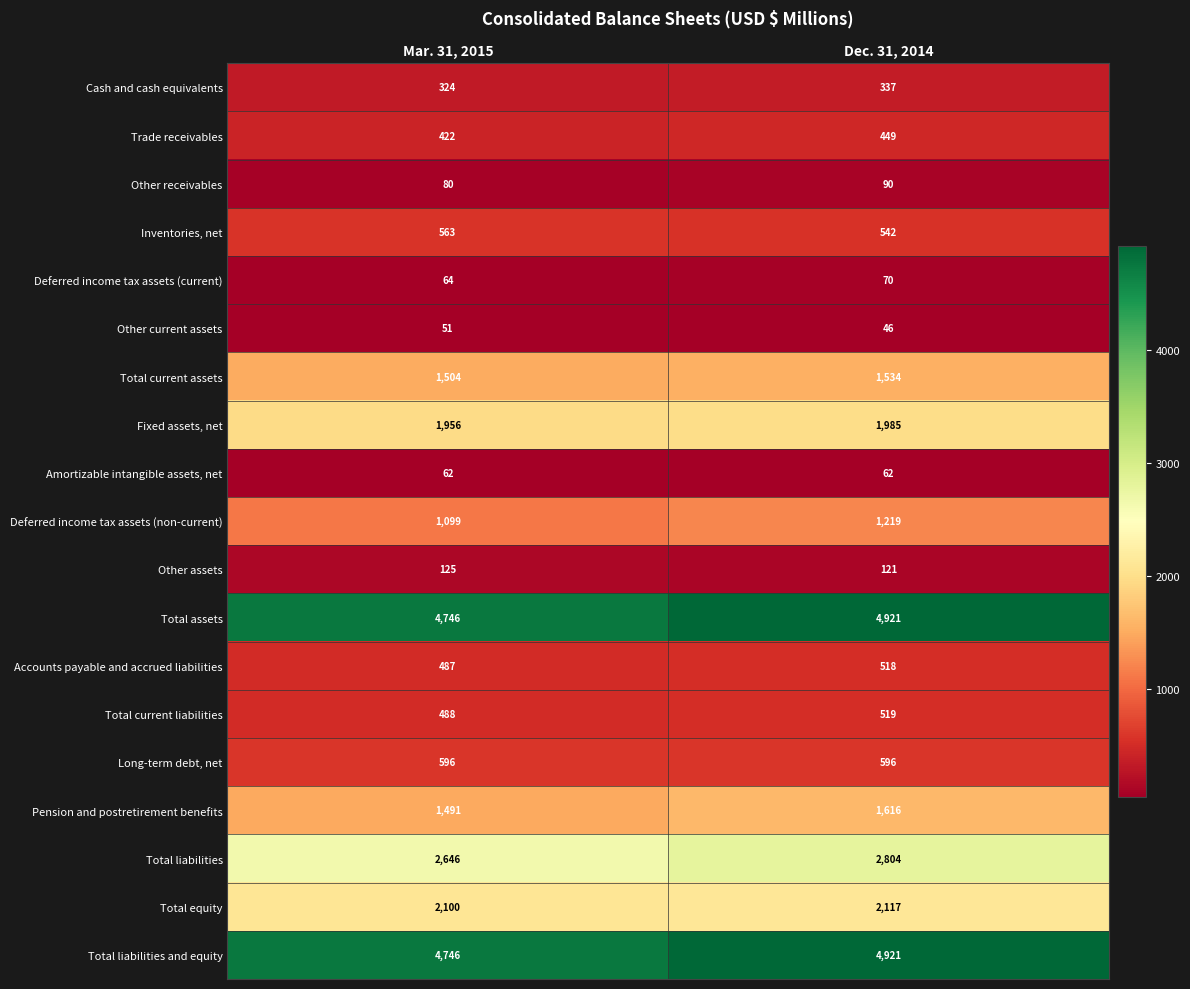

What is the spread (max minus min) of values at Mar. 31, 2015?

4695